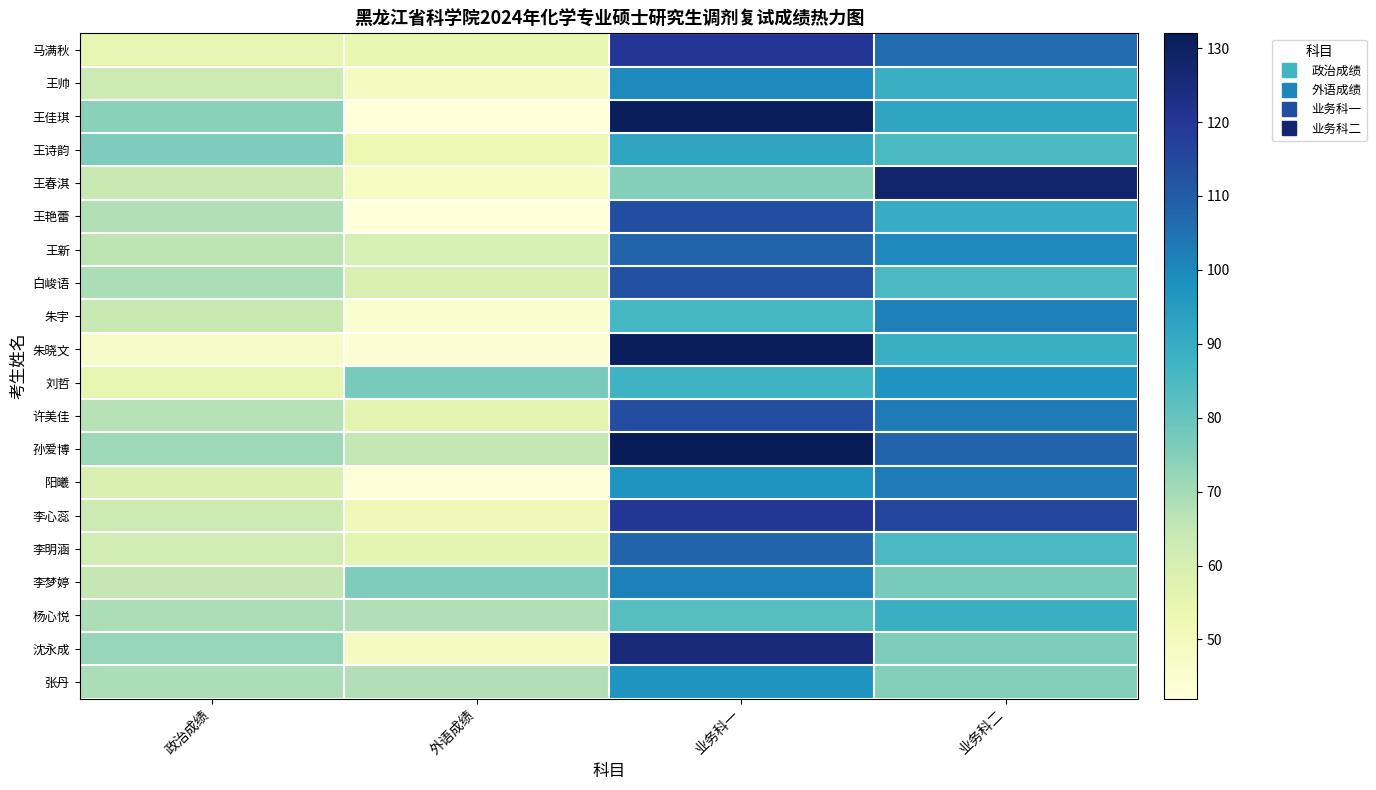

Count the number of categories in the chart.

4